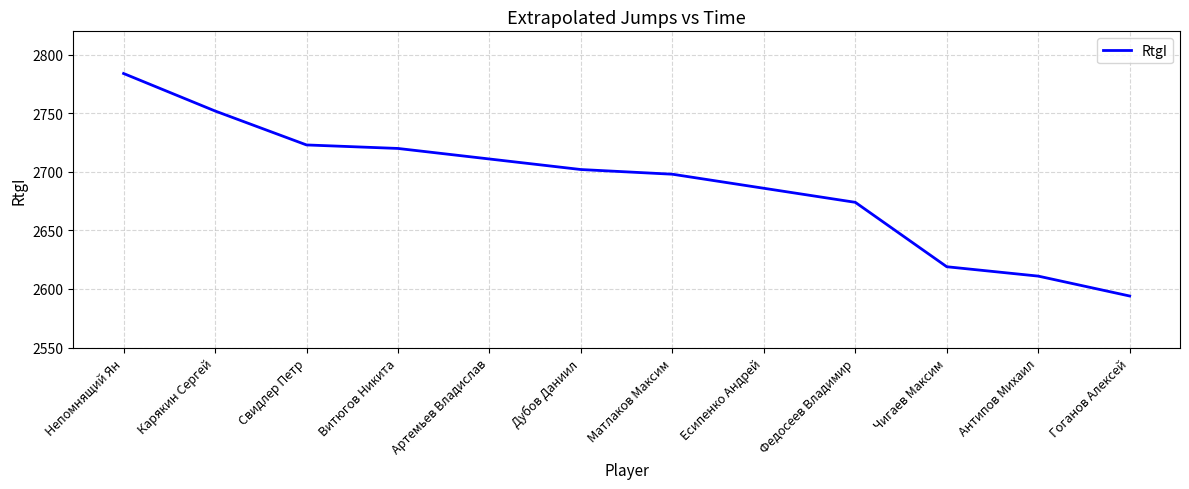

What is the minimum value shown in the chart?

2594